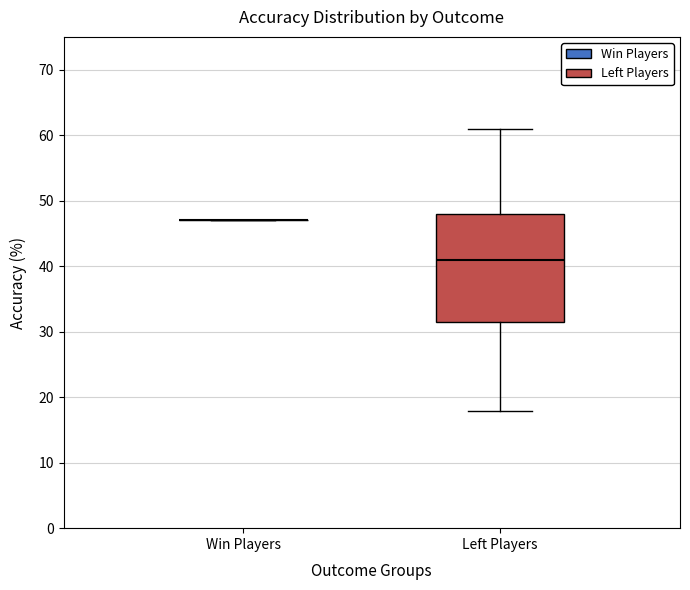

Where is the upper edge of the box for Left Players on the y-axis? The values are not printed on the chart, so give them approximately, as read against the axis.

48